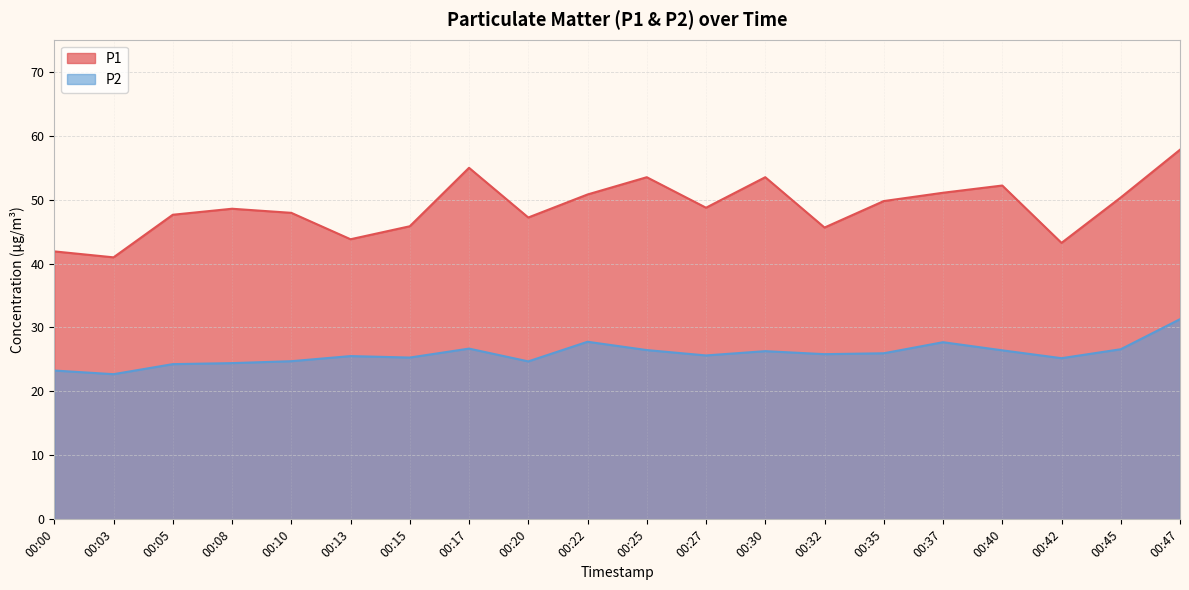

List the series in order of their peak value, lowest first.

P2, P1